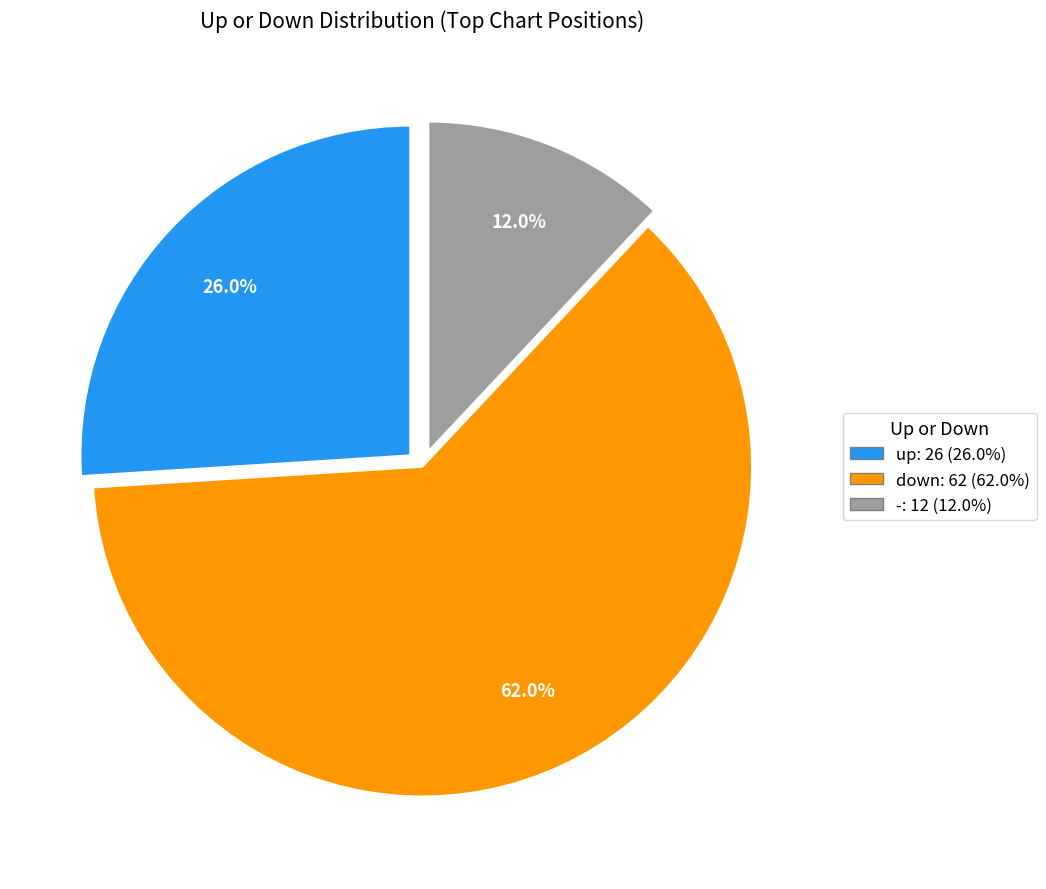

How many segments does this pie chart have?

3